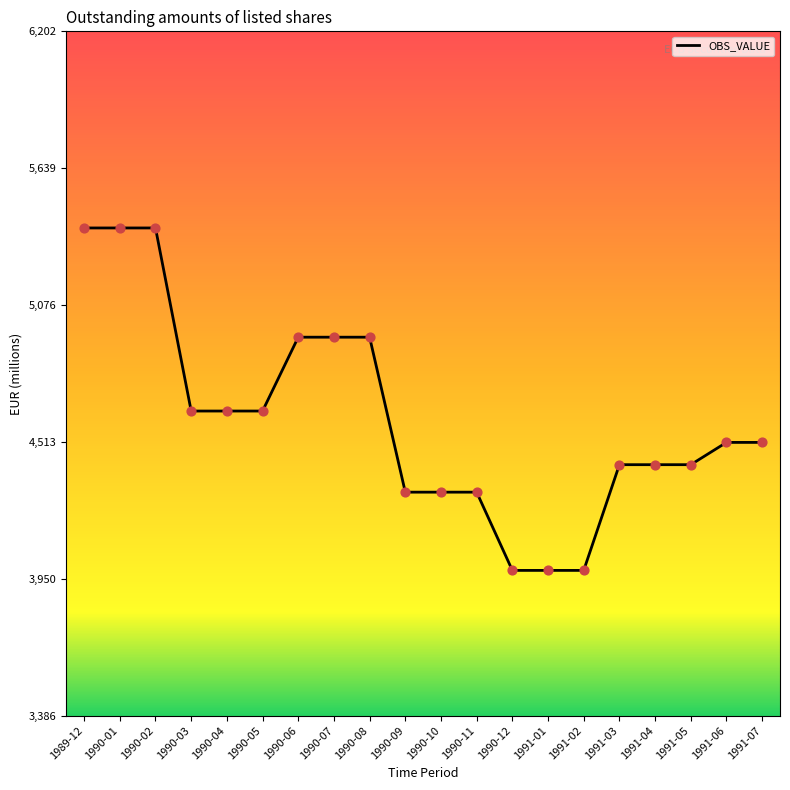

Which has a higher value, 1990-08 or 1991-06?

1990-08